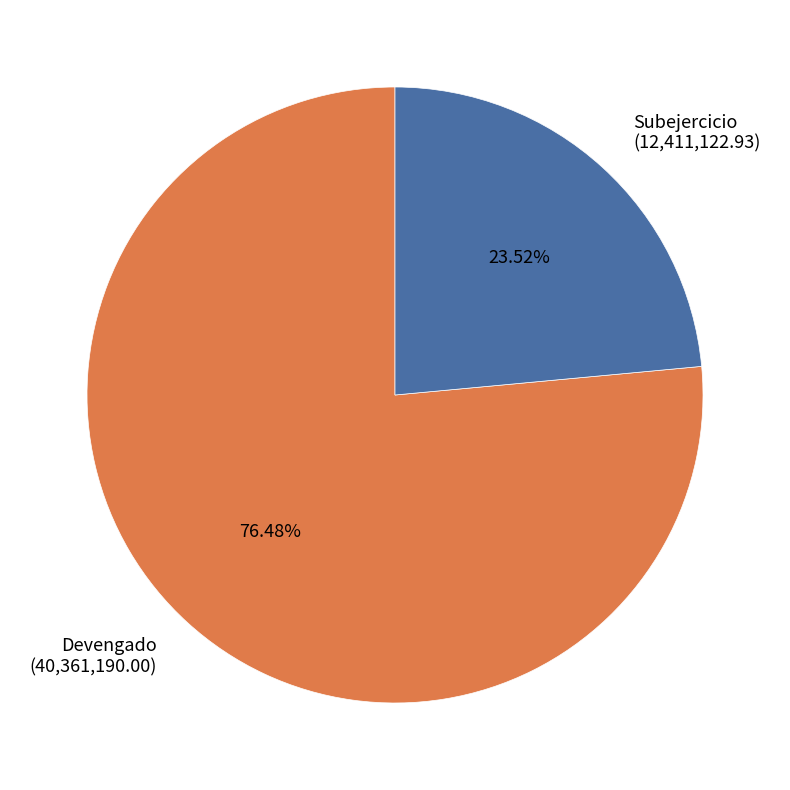

To the nearest percent, what is the difference between the largest and smallest slice percentages?

53%